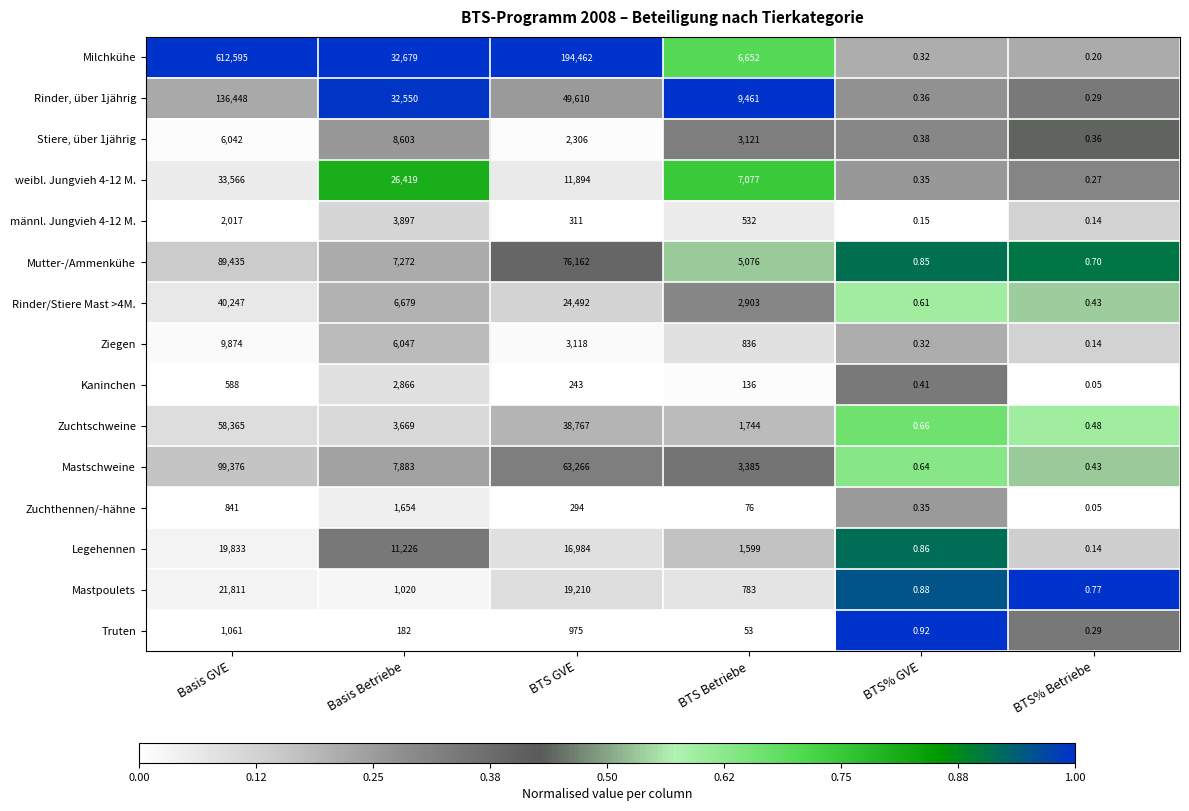

What is the total value across all series at BTS GVE?

502094.0